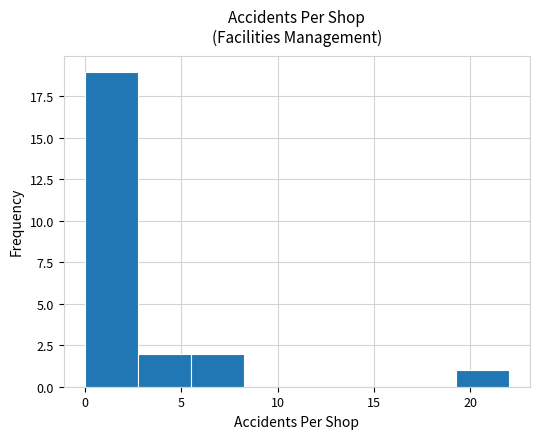

Reading left to right, transcribe this chart: for each bar, give the range it covers on the x-axis and its height. Neither the bar edges nor the heights are printed on the chart, so give them approximately, as read against the axes.

0.00 to 2.75: 19
2.75 to 5.50: 2
5.50 to 8.25: 2
8.25 to 11.00: 0
11.00 to 13.75: 0
13.75 to 16.50: 0
16.50 to 19.25: 0
19.25 to 22.00: 1